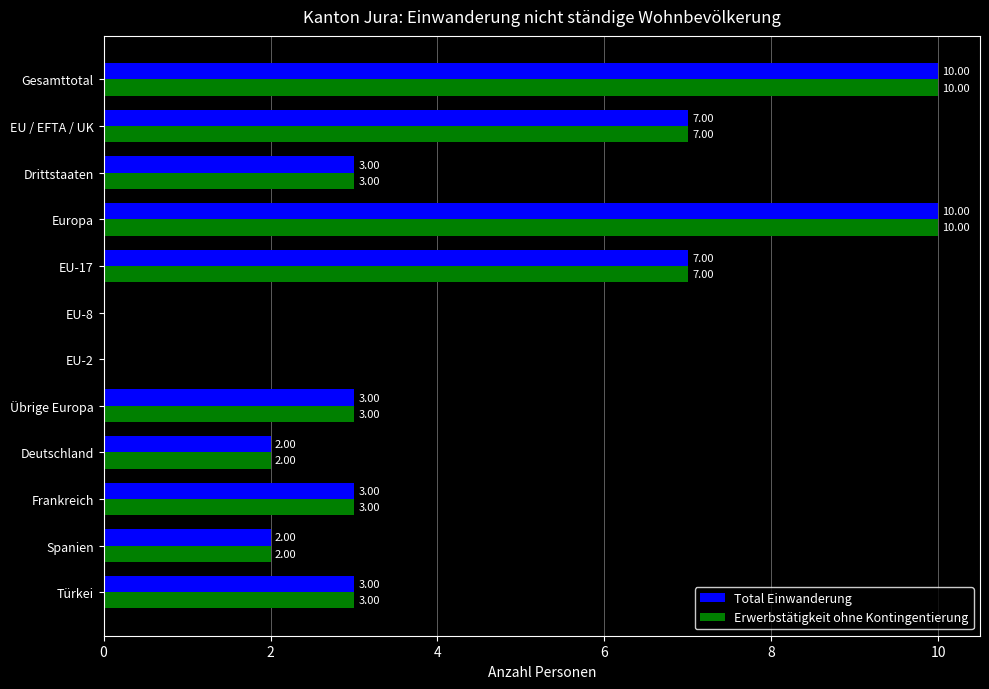

What is the greatest value displayed?

10